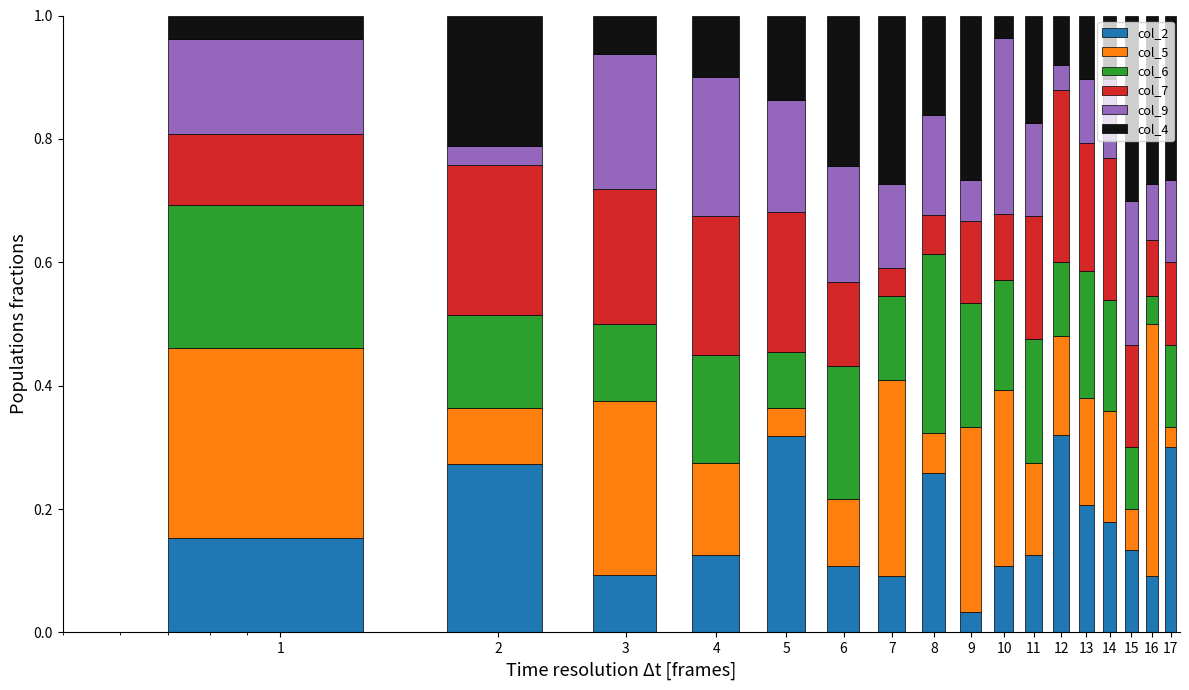

Rank the series by their maximum value, from lowest to highest.

col_7, col_9, col_6, col_4, col_2, col_5